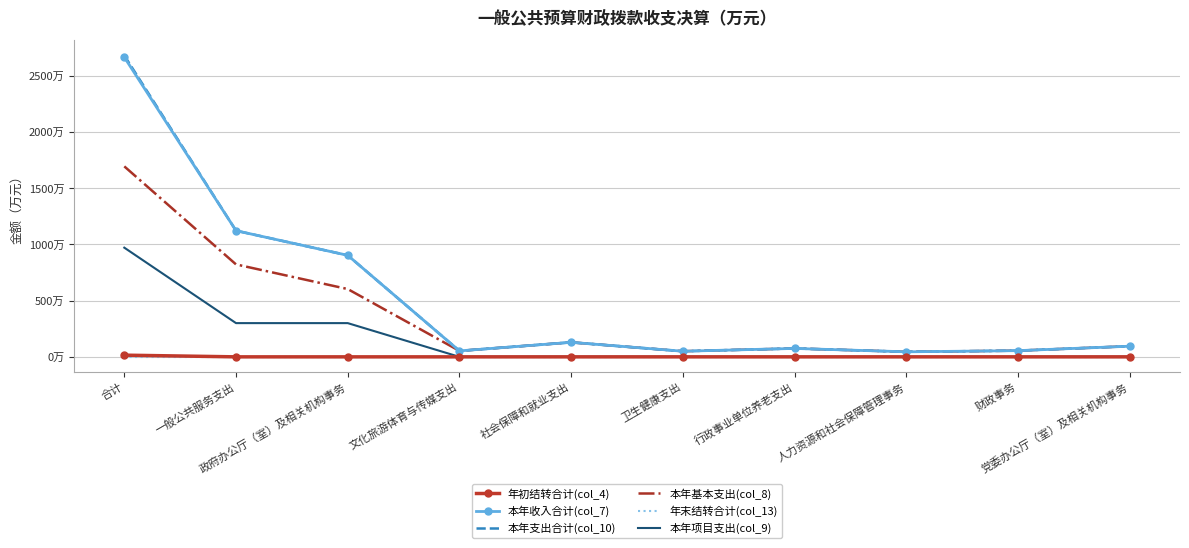

Is the value of 年末结转合计(col_13) at 人力资源和社会保障管理事务 greater than the value of 本年支出合计(col_10) at 财政事务?

No